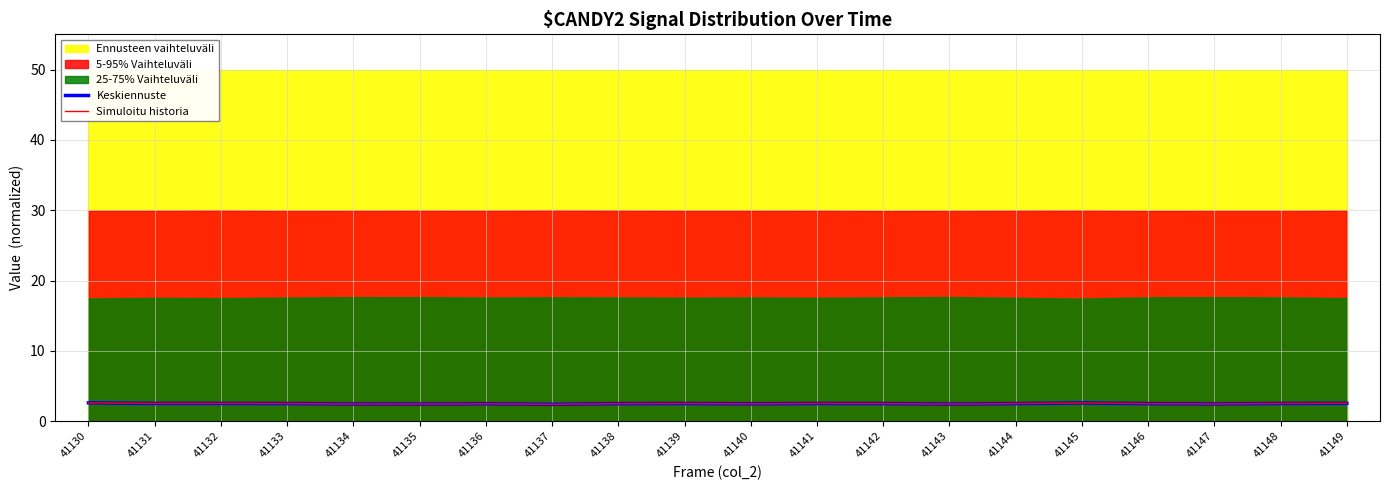

True or false: Keskiennuste and Simuloitu historia intersect in this chart.

False